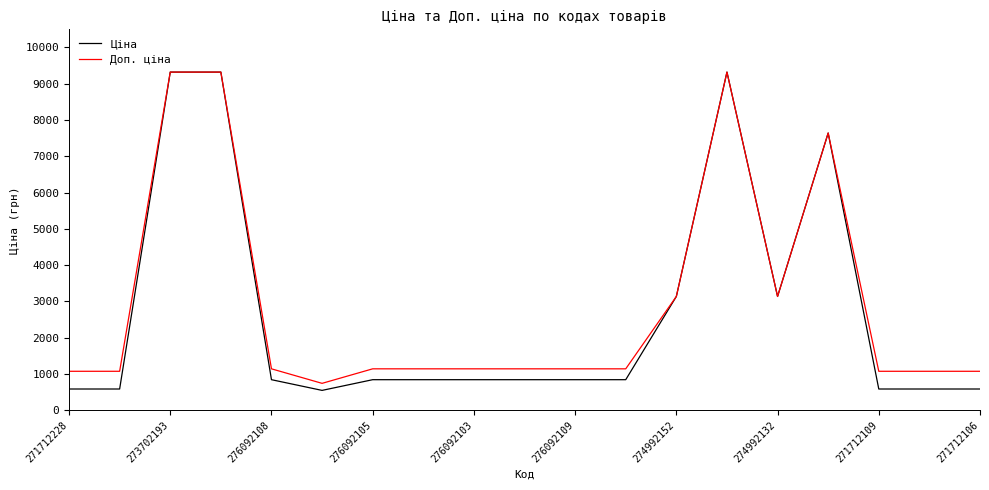

What is the highest value of the Ціна series?

9321.4